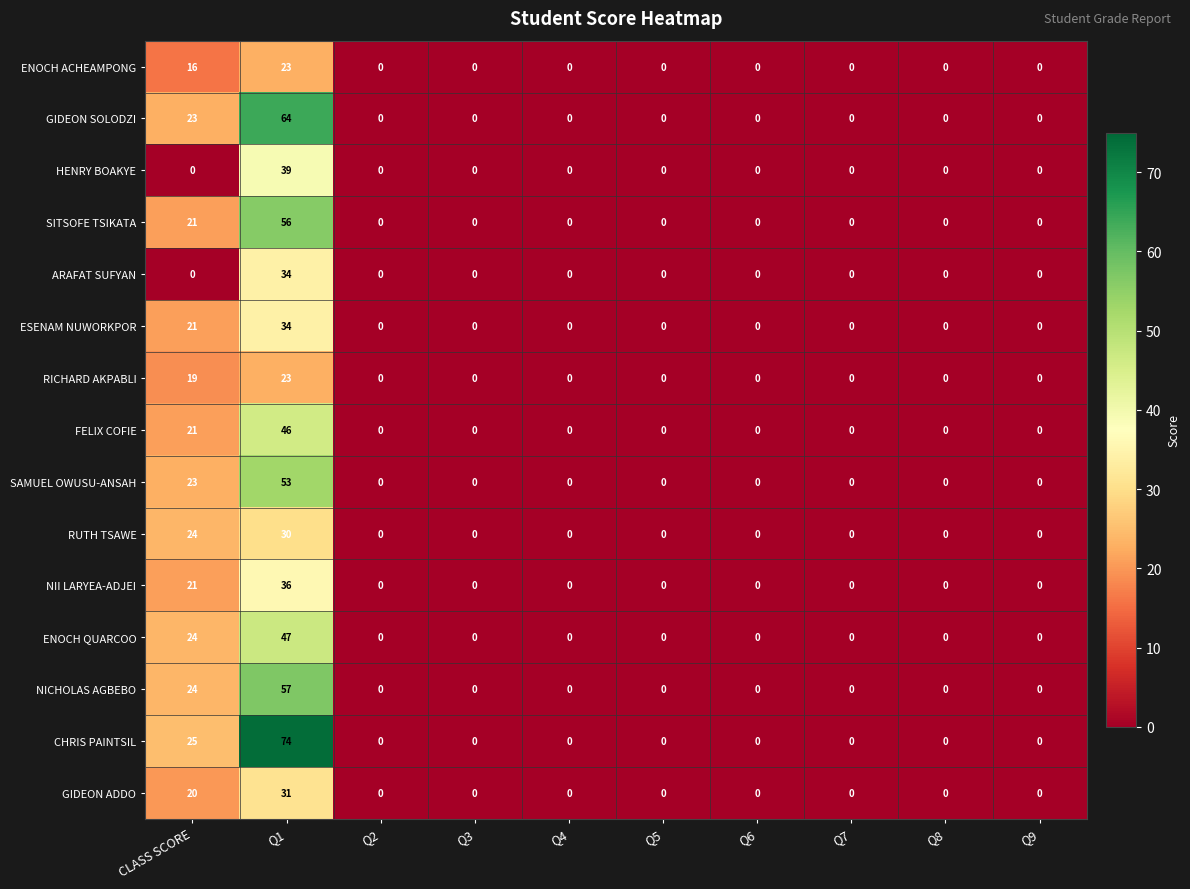

Between CLASS SCORE and Q1, which series saw the biggest shift?

CHRIS PAINTSIL